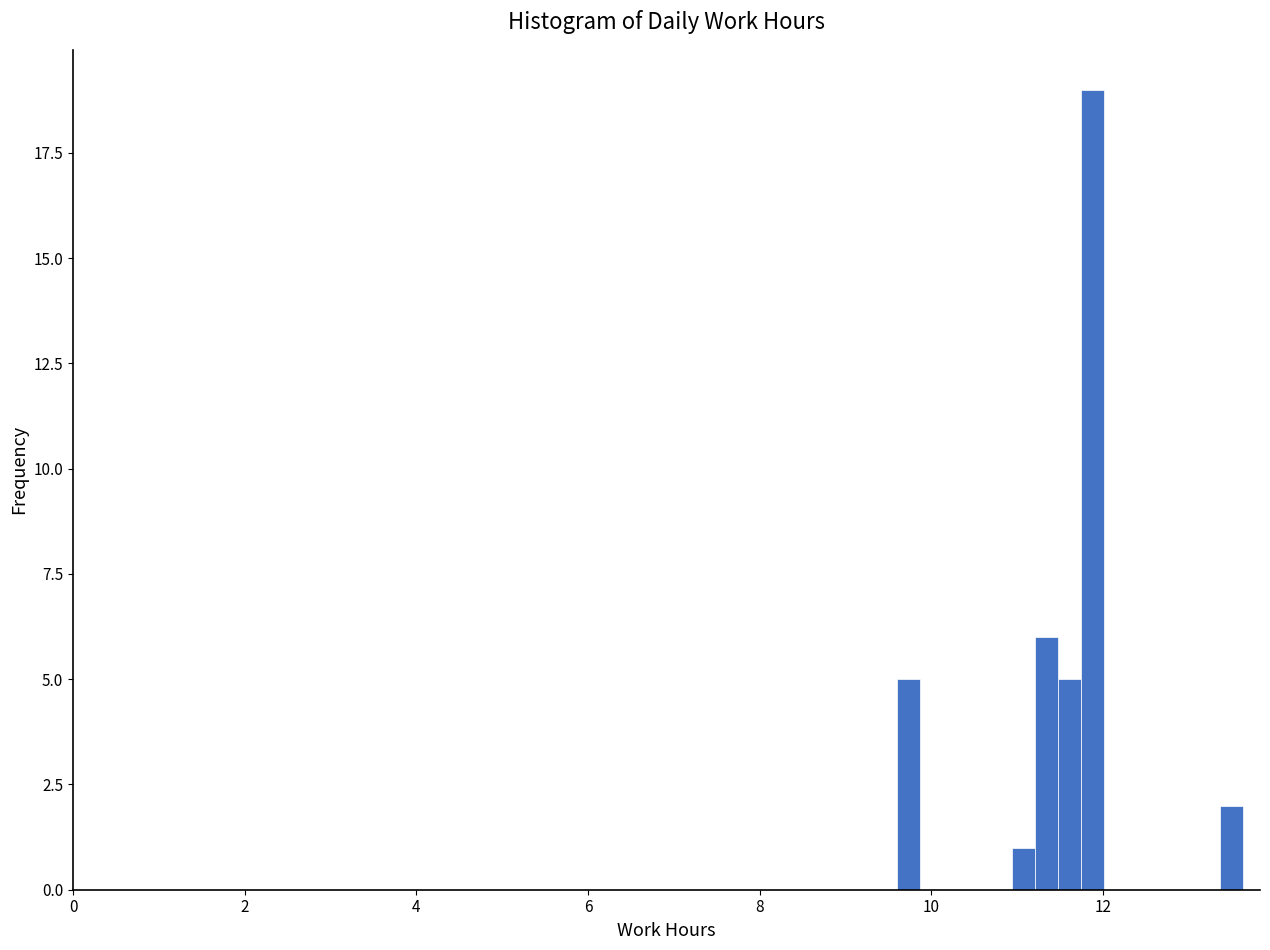

Around what value on the x-axis is the tallest bar? Give the approximate position of its centre, as read against the axis.

11.8